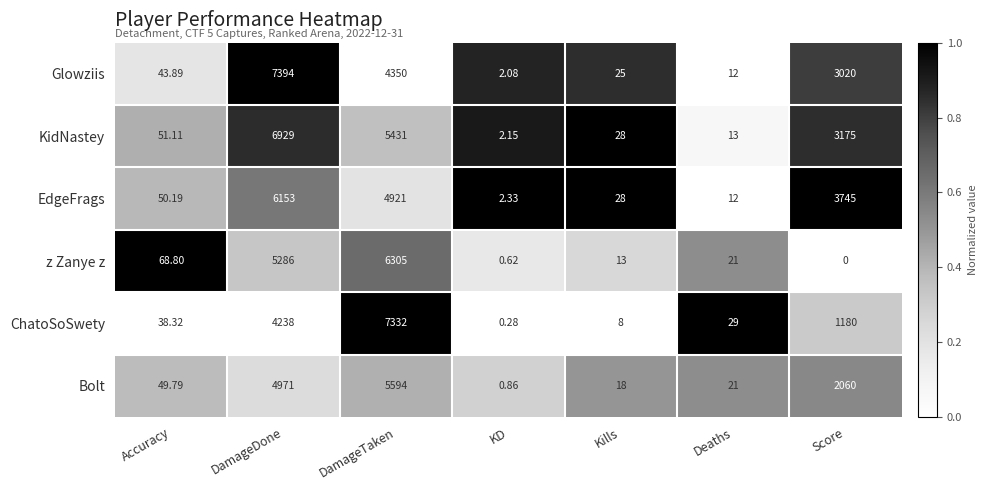

At which label is Glowziis closest to 3698?

DamageTaken